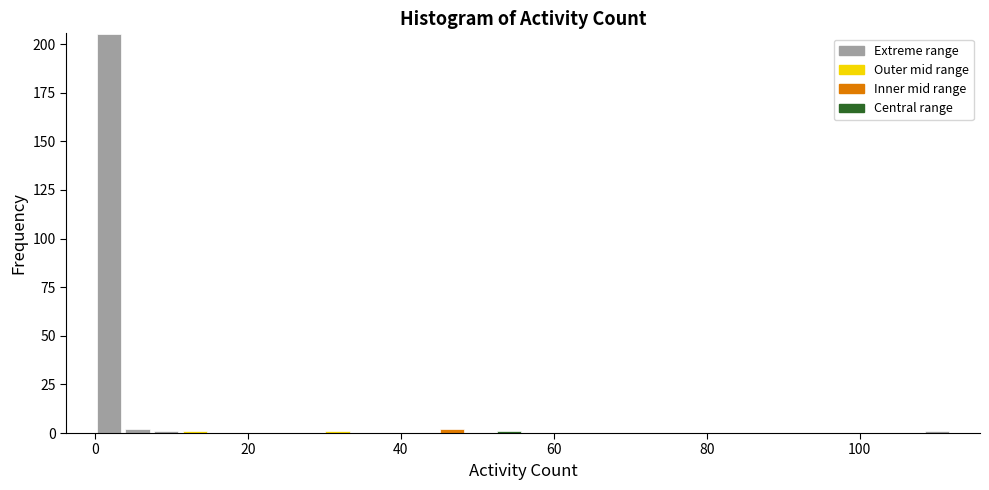

Read against the x-axis, roughly where is the centre of the tallest bar?

2